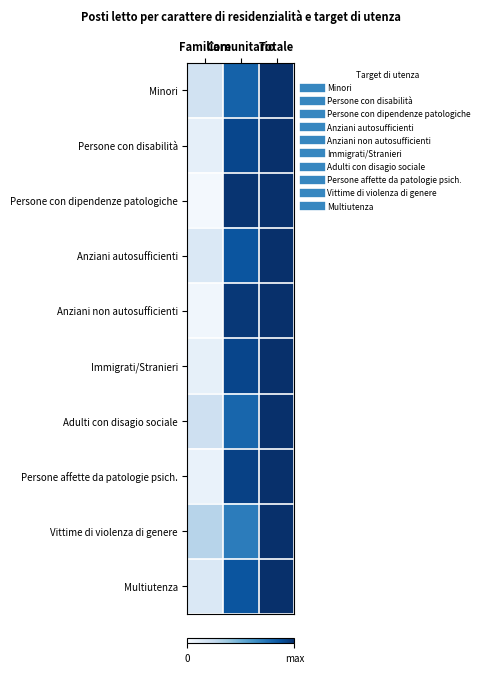

Count the number of data series in this chart.

10